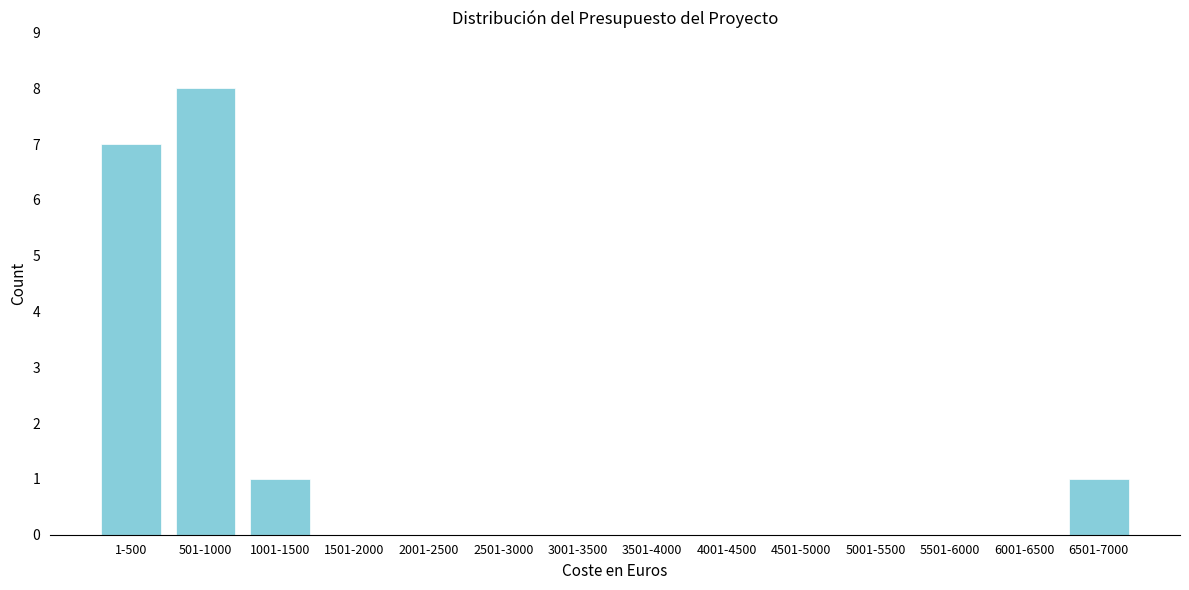

Reading left to right, transcribe all the data shown in this chart.

1-500=7	501-1000=8	1001-1500=1	1501-2000=0	2001-2500=0	2501-3000=0	3001-3500=0	3501-4000=0	4001-4500=0	4501-5000=0	5001-5500=0	5501-6000=0	6001-6500=0	6501-7000=1